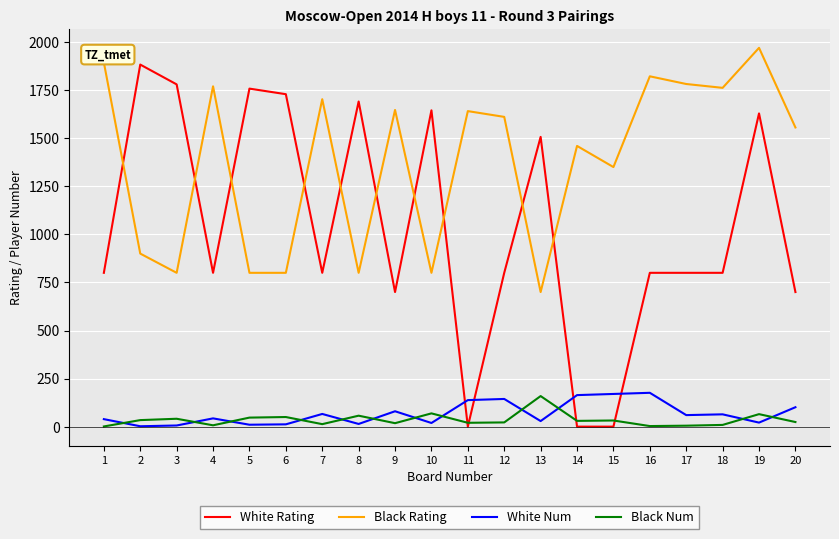

True or false: White Rating has a value of 1758 at 5.

True